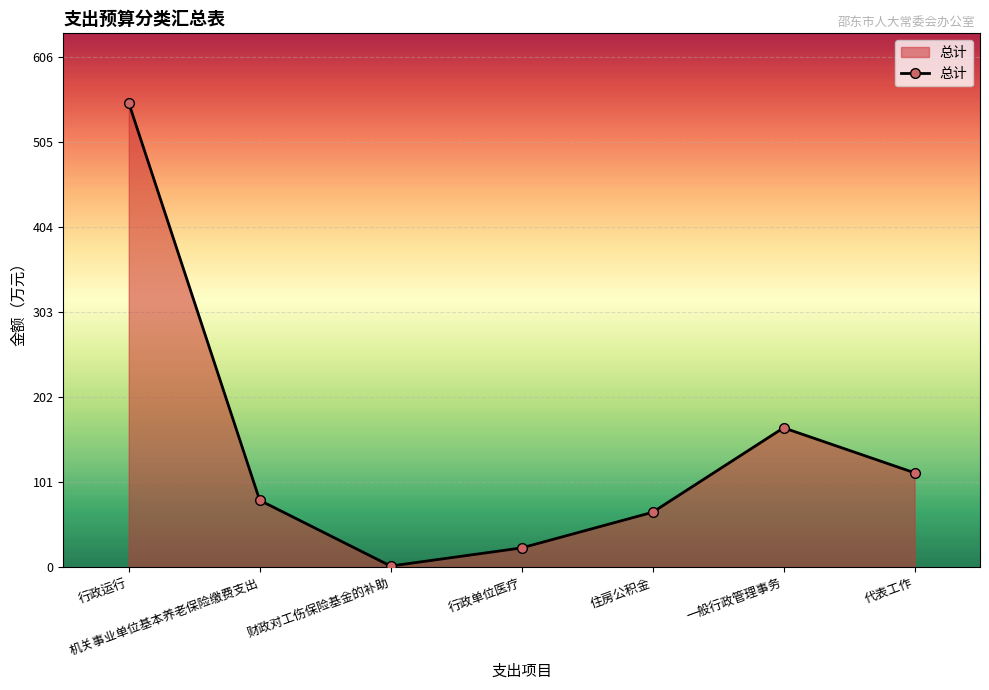

Does the chart display data point markers on the line(s)?

Yes